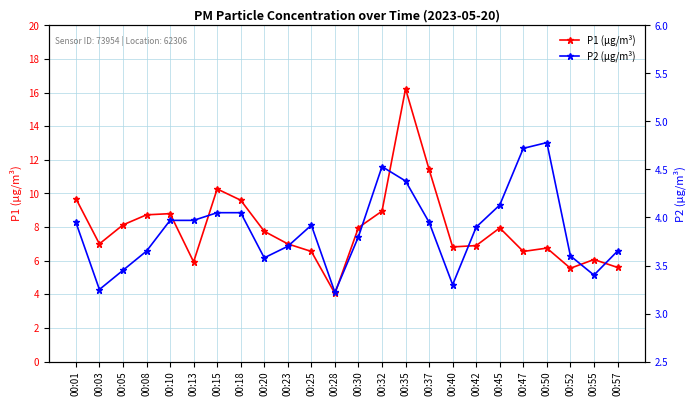

Is the value of P1 (µg/m³) at 00:30 greater than the value of P2 (µg/m³) at 00:03?

Yes